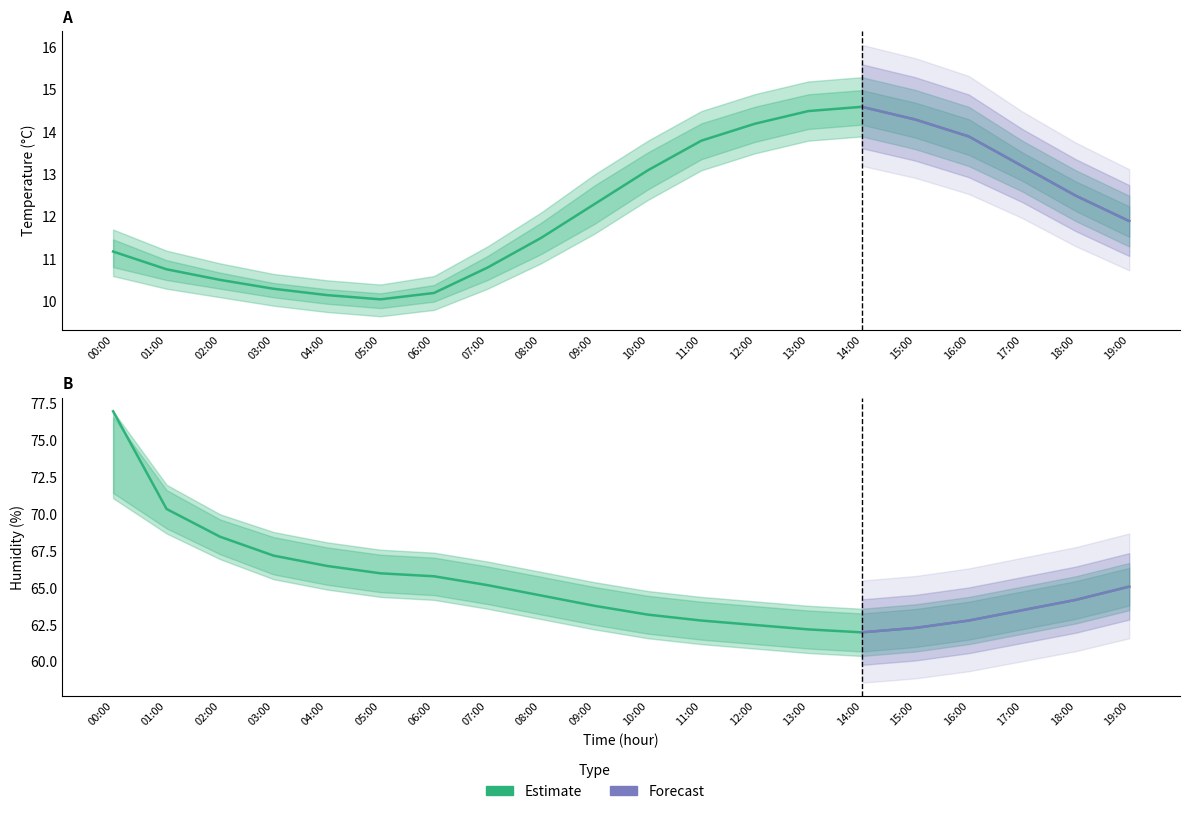

What is the difference between the maximum and second lowest values?

14.8